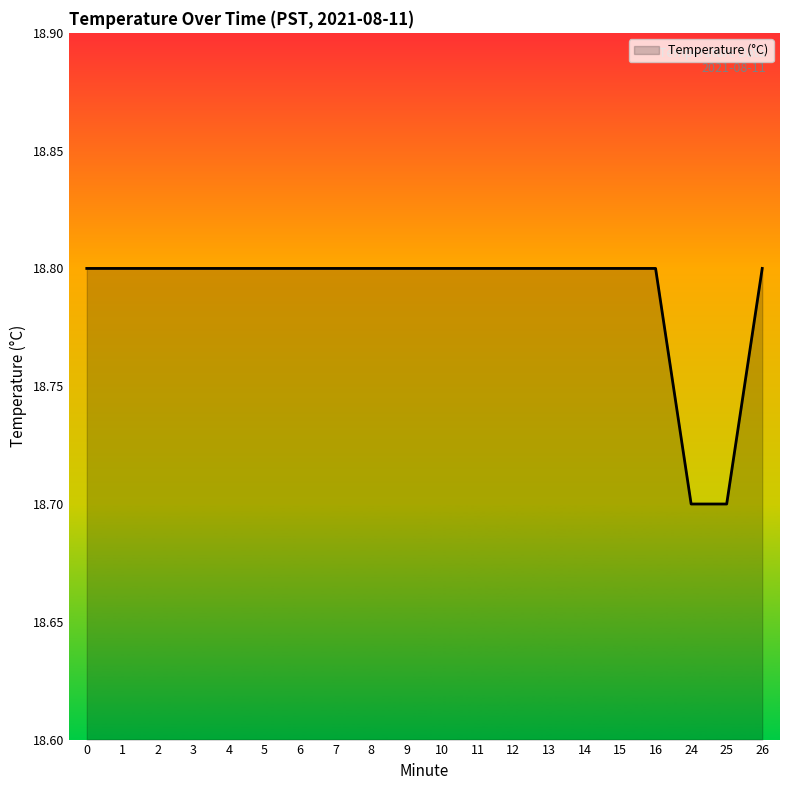

The chart shows a value of 7.5 at 10. True or false?

False